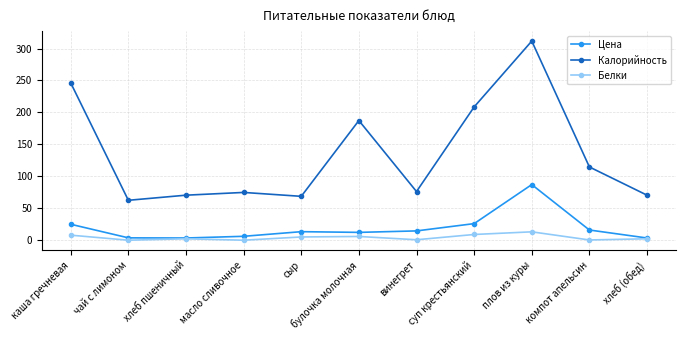

What is the label of the 5th point from the left?

сыр